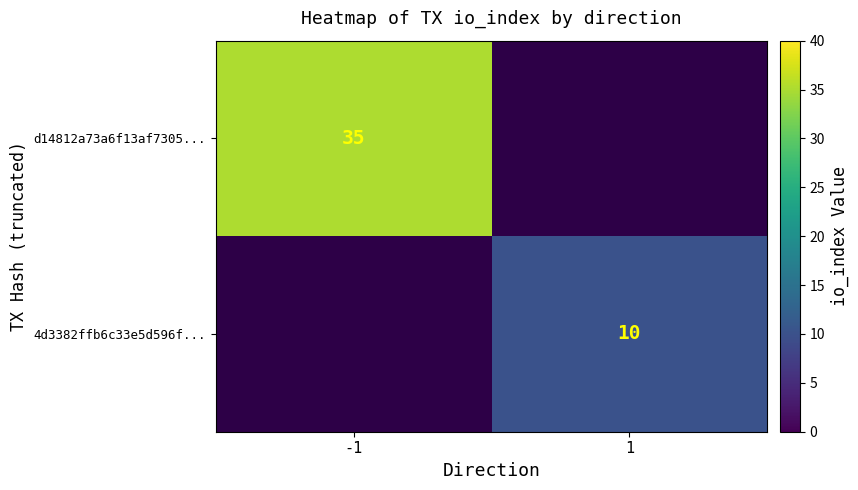

The value of d14812a73a6f13af7305... at -1 is 35. True or false?

True